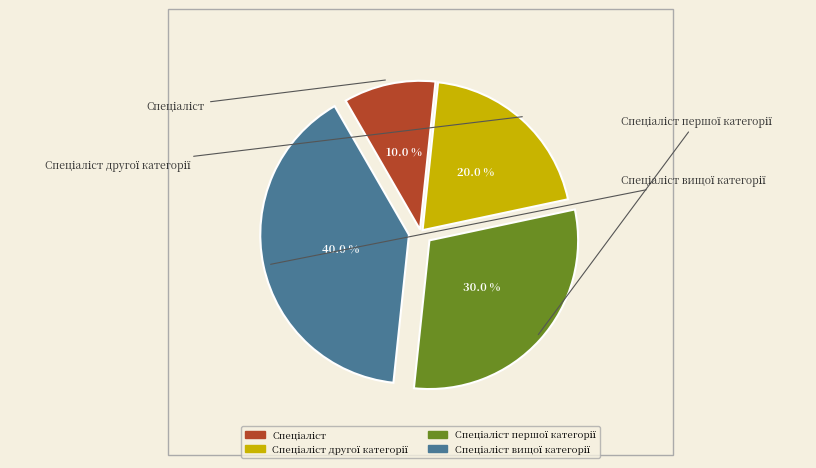

How many slices are in this pie chart?

4